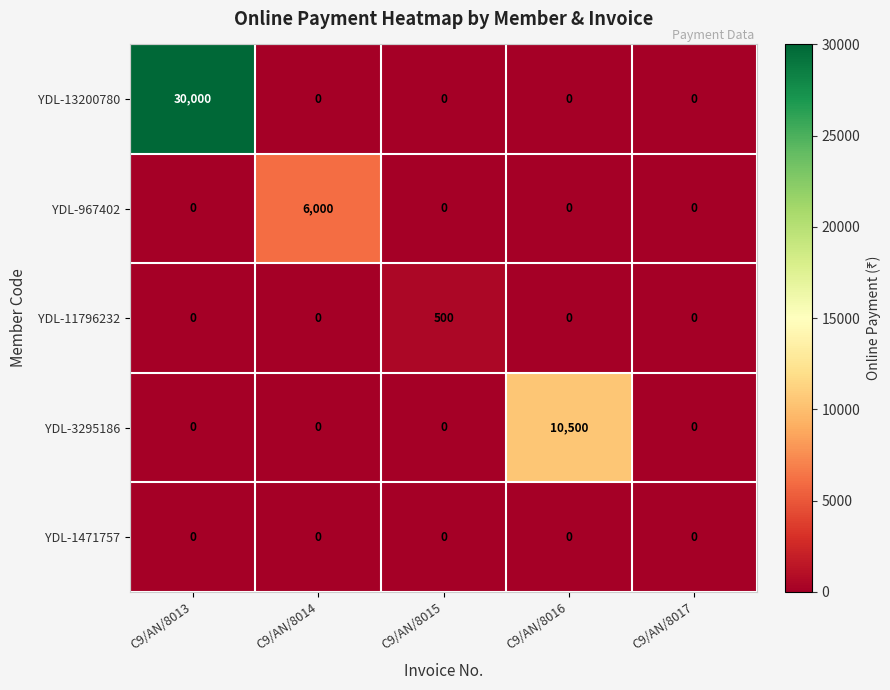

How many distinct data groups are displayed?

5